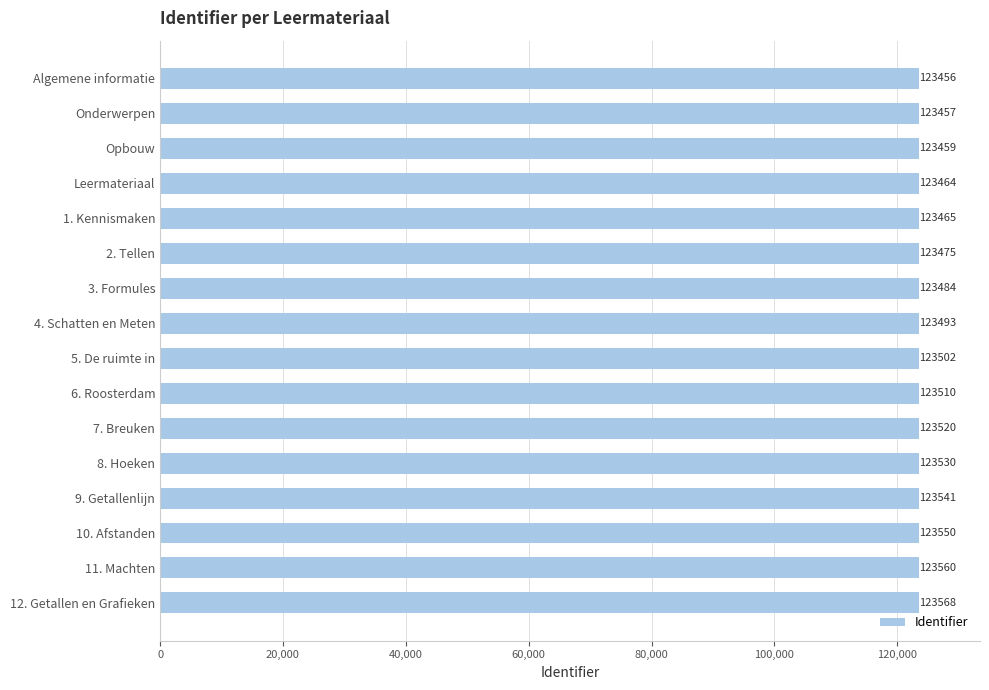

How many series are shown in this chart?

1